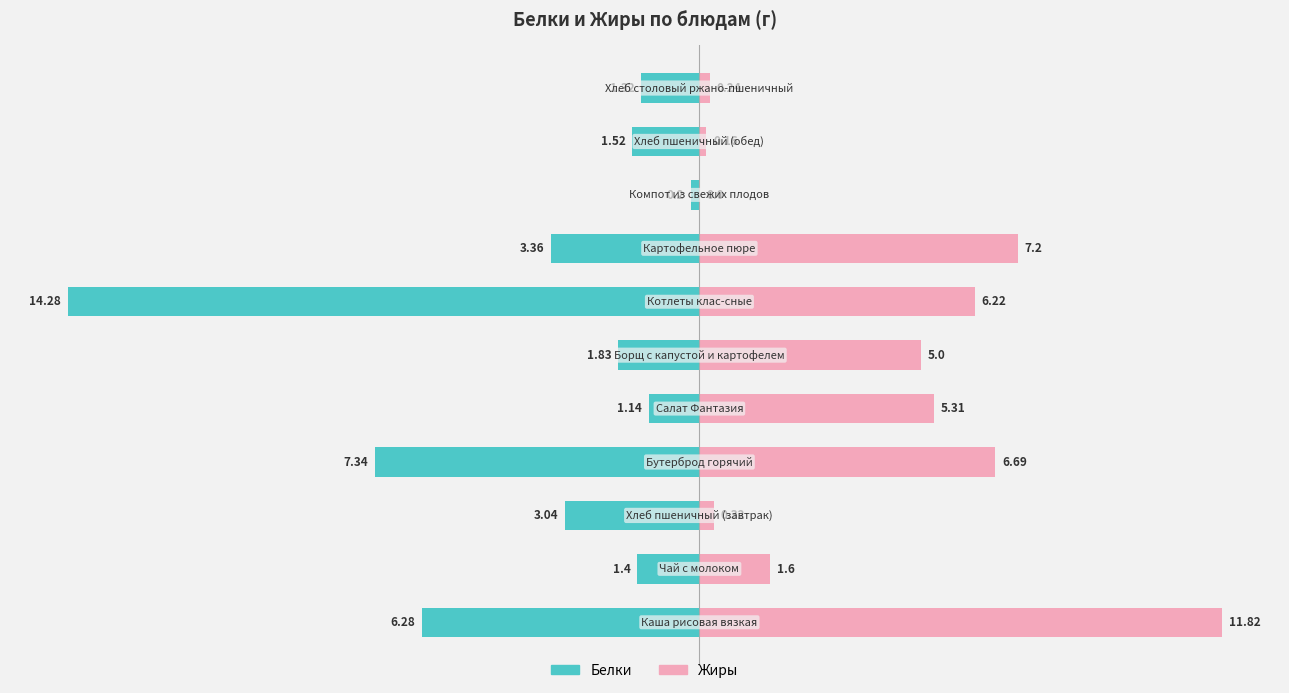

Between 7 and 4, which is larger?

4